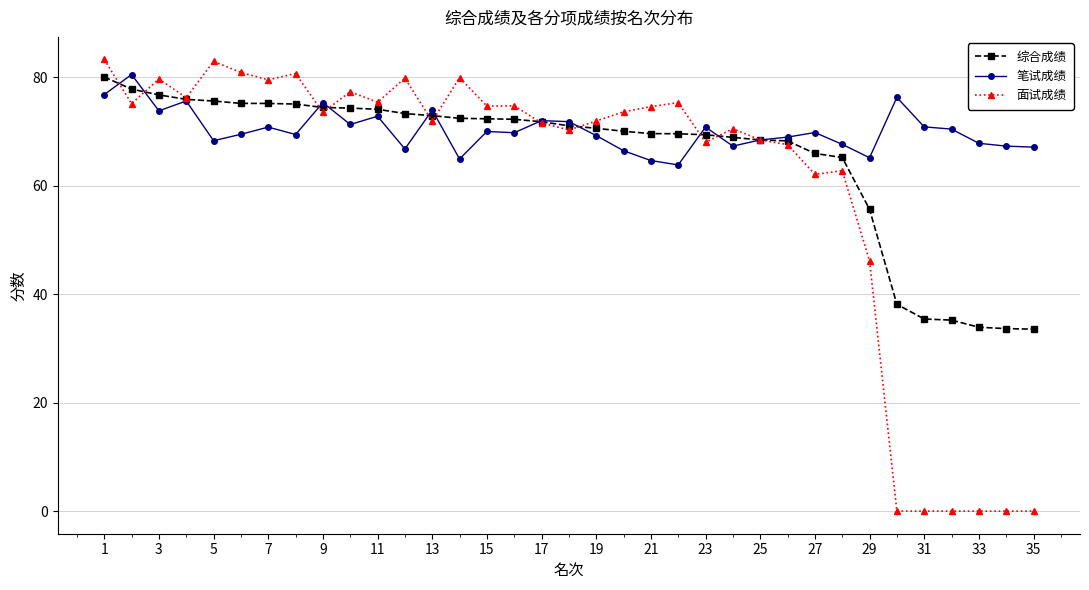

Which series has the largest range (max minus min)?

面试成绩